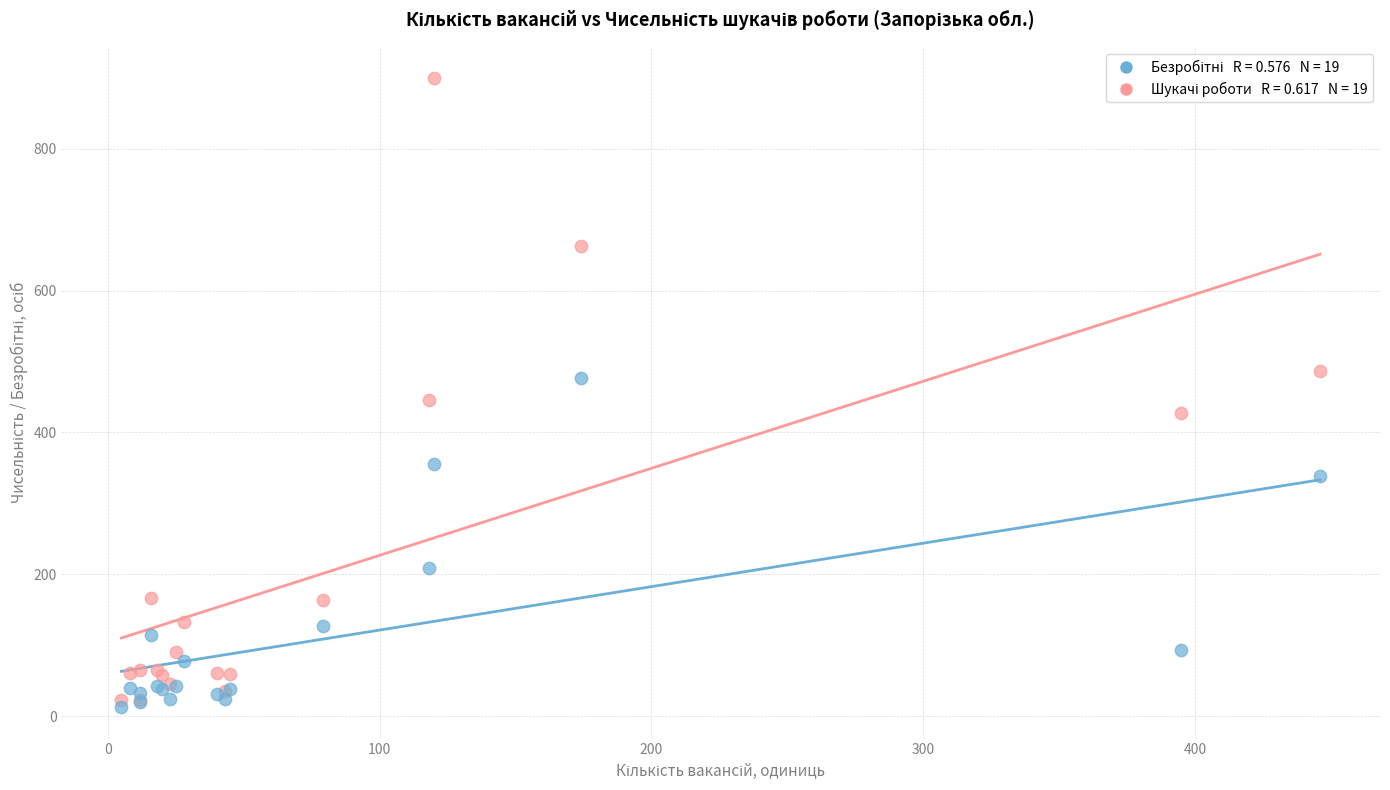

Across all series, what Y value is closest to 456?

446